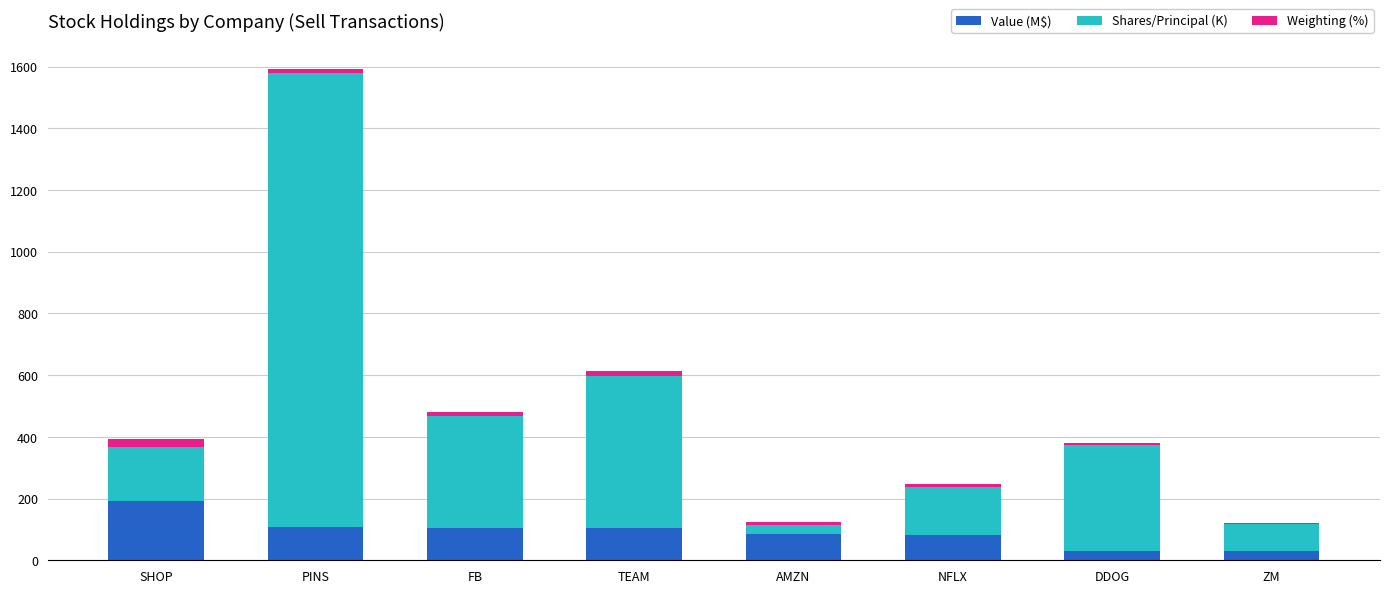

What is the maximum value for Value (M$)?

192.3